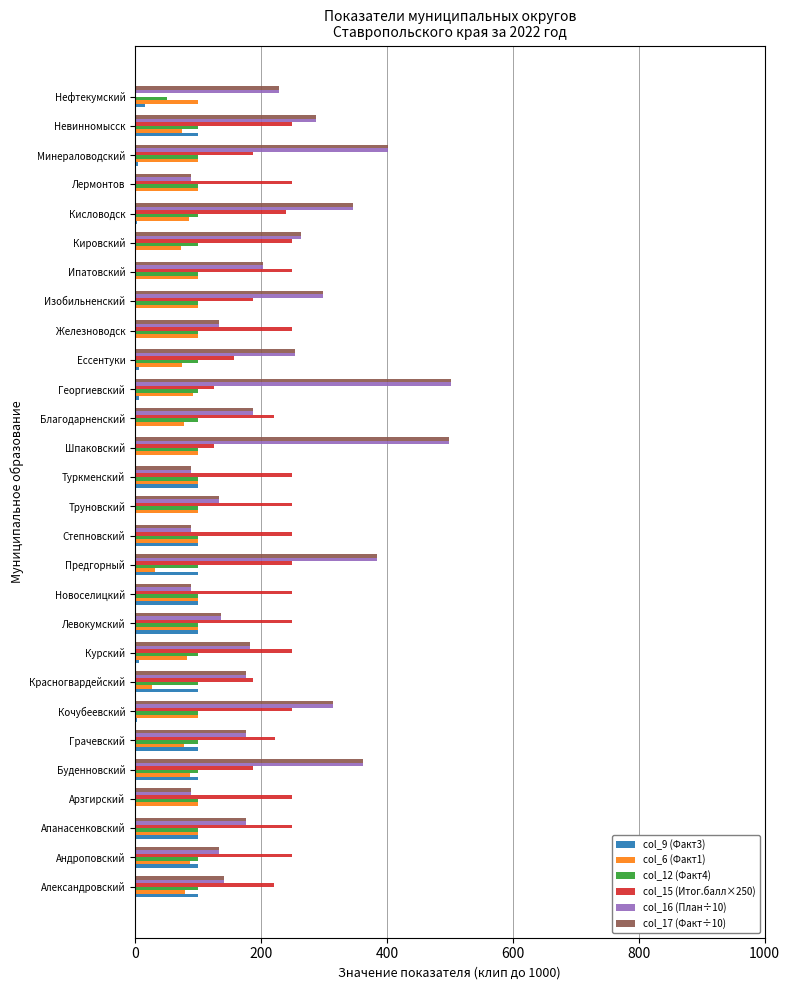

What are all the series names shown in the legend?

col_9 (Факт3), col_6 (Факт1), col_12 (Факт4), col_15 (Итог.балл×250), col_16 (План÷10), col_17 (Факт÷10)